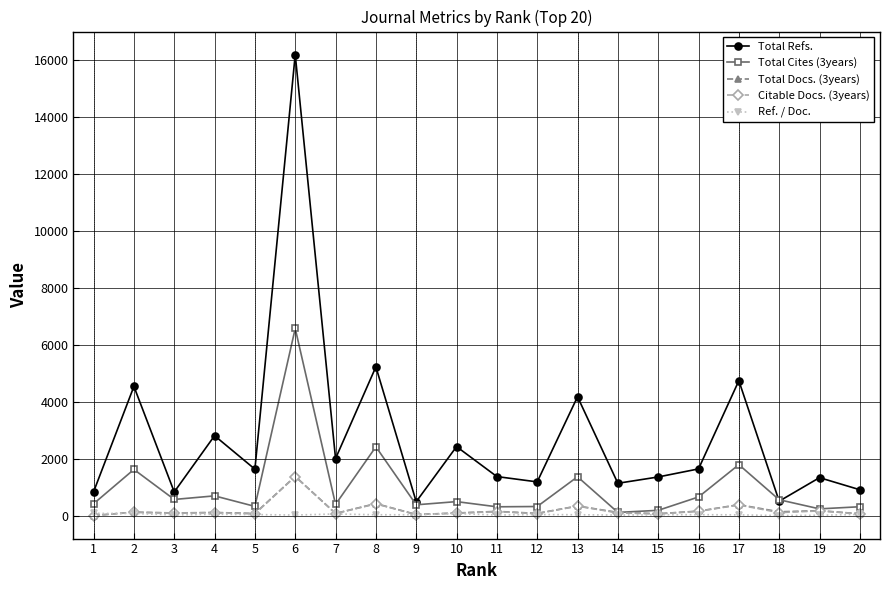

The value of Total Refs. at 13 is 4183. True or false?

True